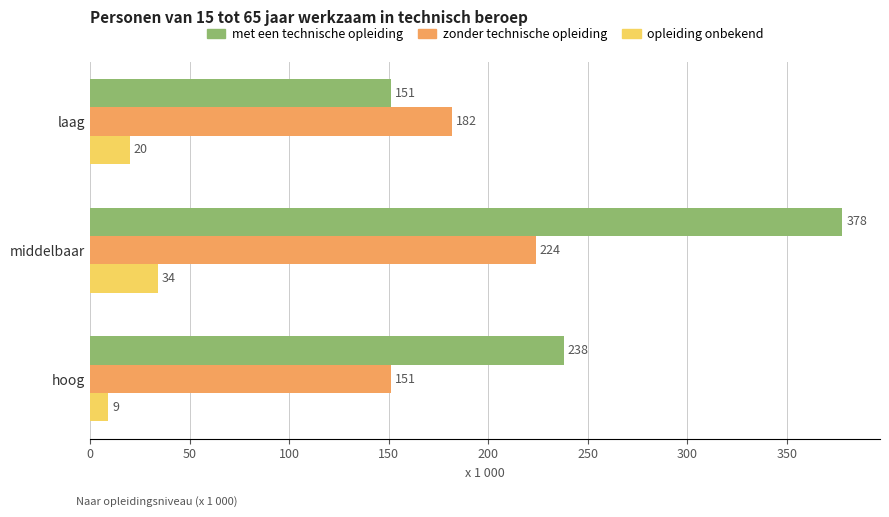

The value of opleiding onbekend at middelbaar is 58. True or false?

False